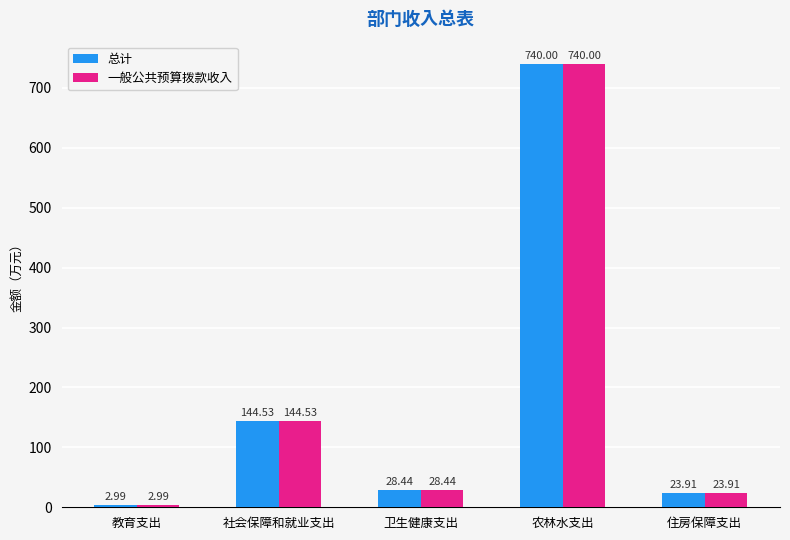

What is the minimum value for 一般公共预算拨款收入?

3.0